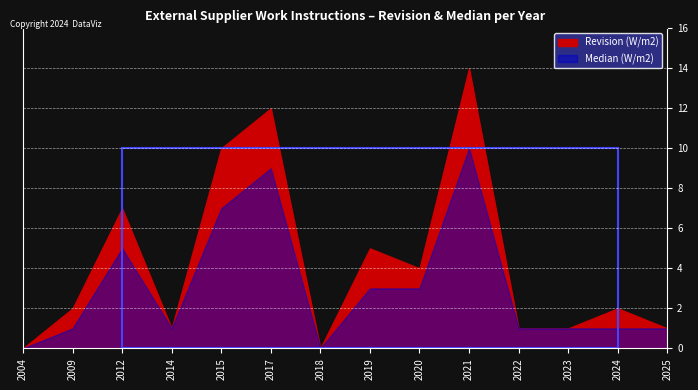

What is the sum of the Median (W/m2) values at 2004 and 2024?

1